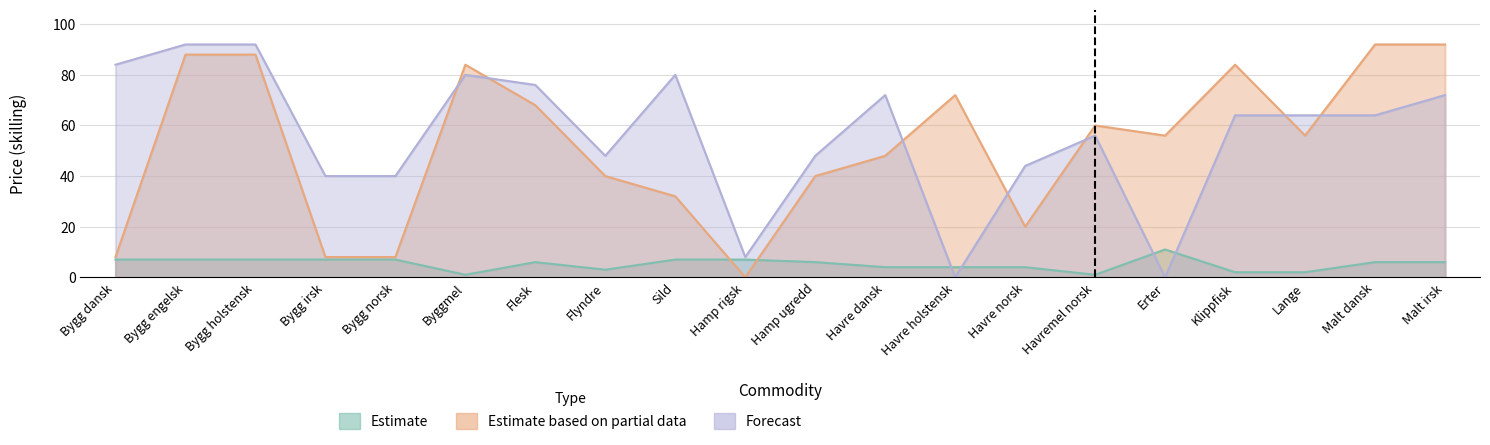

True or false: Forecast and Estimate based on partial data intersect in this chart.

True